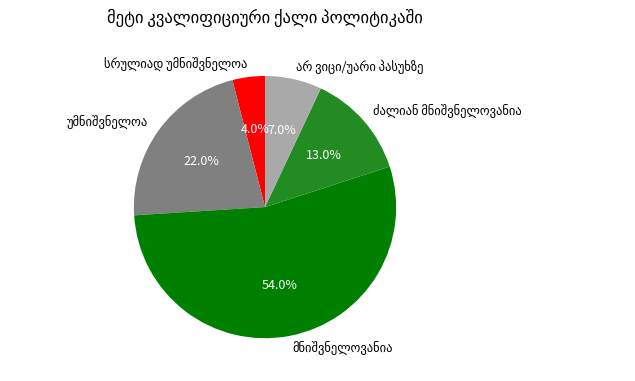

Does any single category account for the majority?

Yes